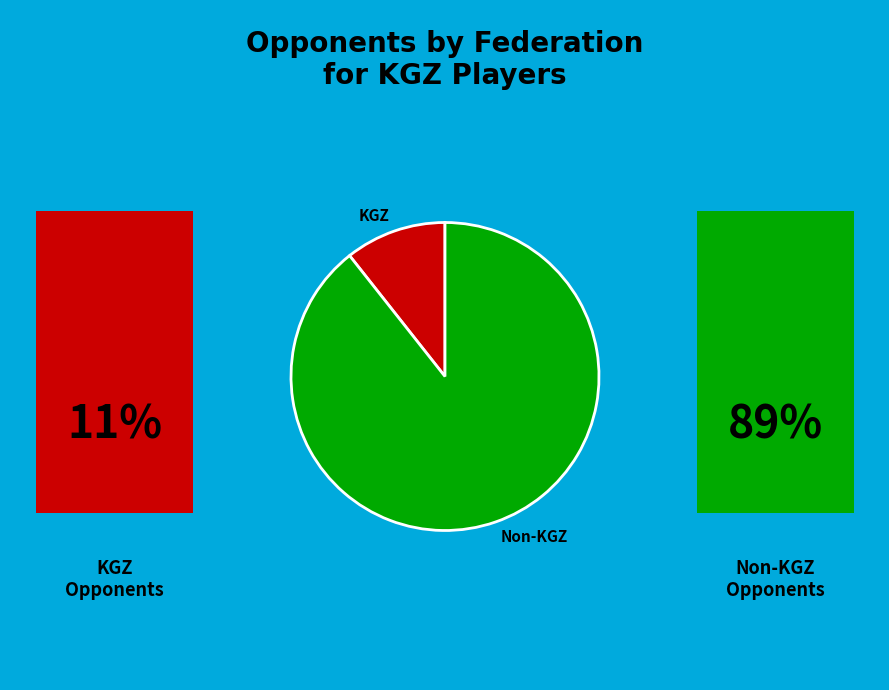

Which has a higher value, Non-KGZ or KGZ?

Non-KGZ